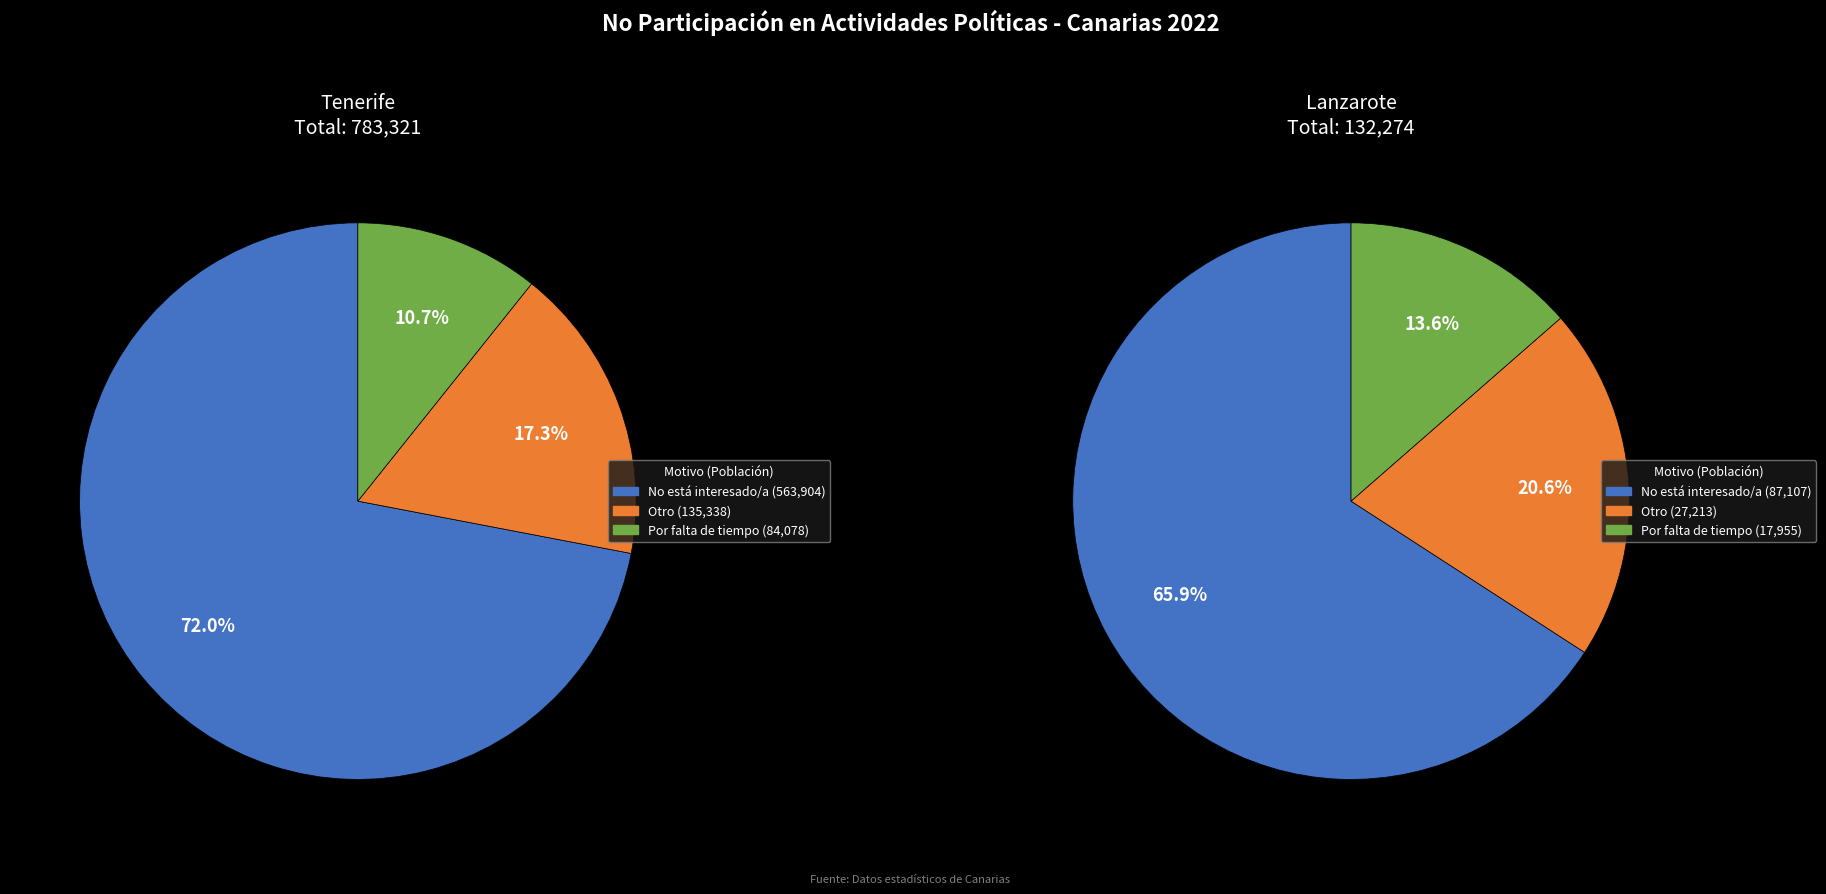

Approximately how many times larger is the value at Por falta de tiempo compared to No está interesado/a?

0.1